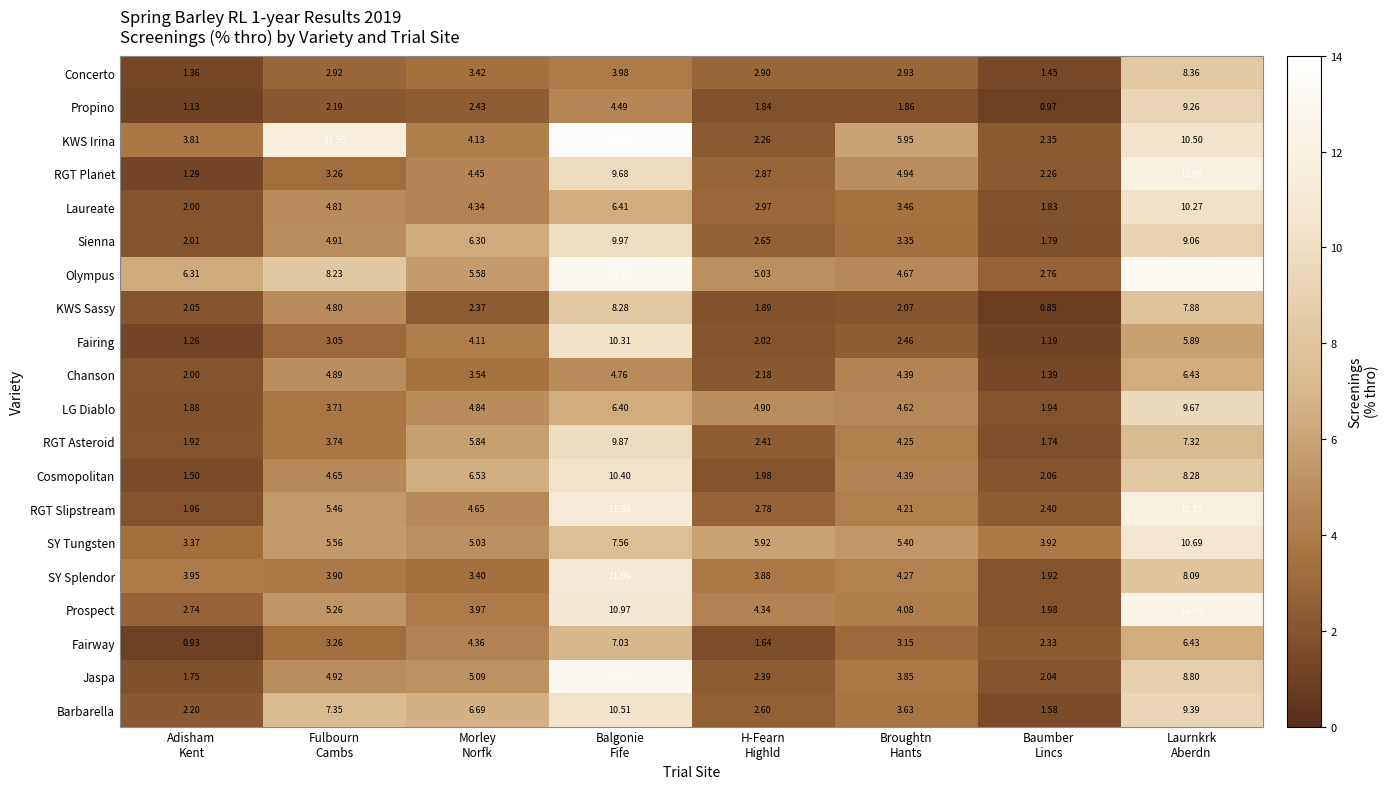

Rank the series by their maximum value, from lowest to highest.

Chanson, Fairway, KWS Sassy, Concerto, Propino, LG Diablo, RGT Asteroid, Sienna, Laureate, Fairing, Cosmopolitan, Barbarella, SY Tungsten, SY Splendor, RGT Slipstream, RGT Planet, Prospect, Jaspa, Olympus, KWS Irina